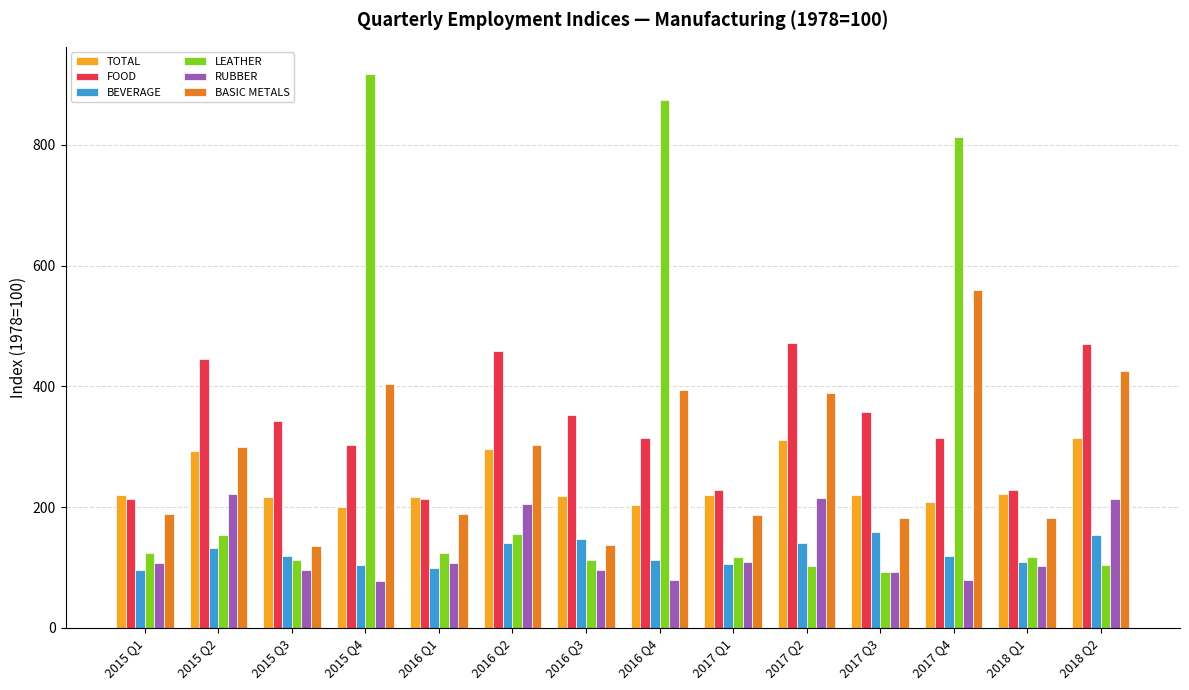

How many bars are there in total?

84